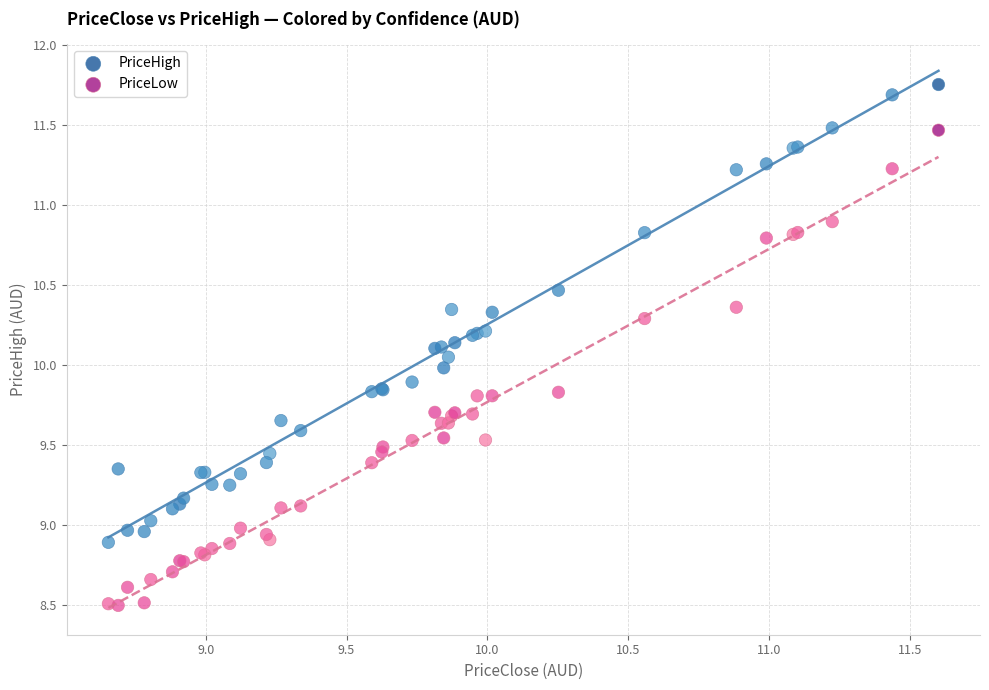

Which series reaches the minimum Y coordinate?

PriceLow